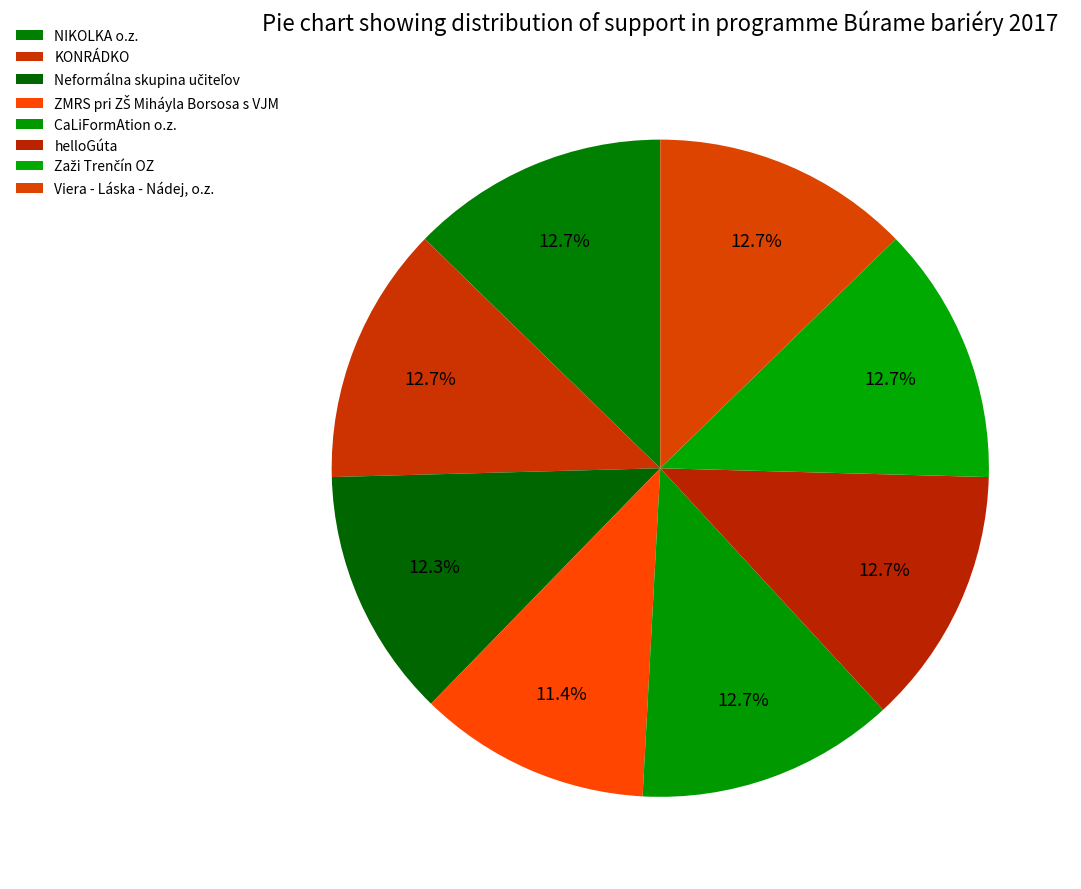

How many slices are in this pie chart?

8